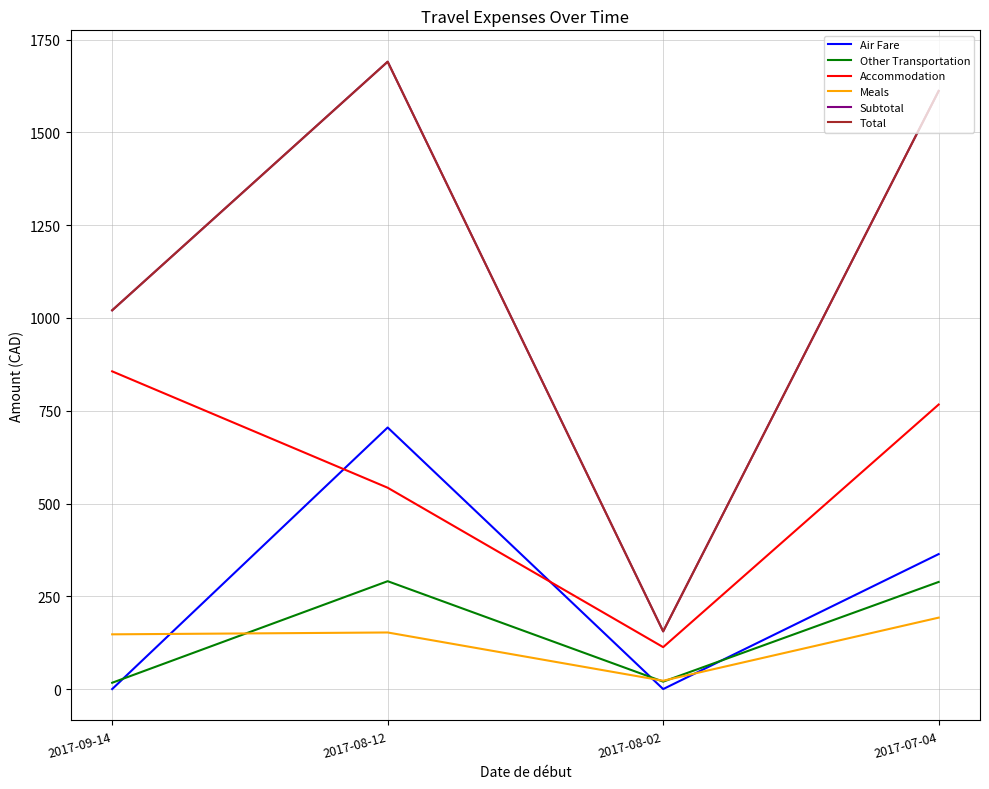

At which category does Air Fare reach its first local peak?

2017-08-12